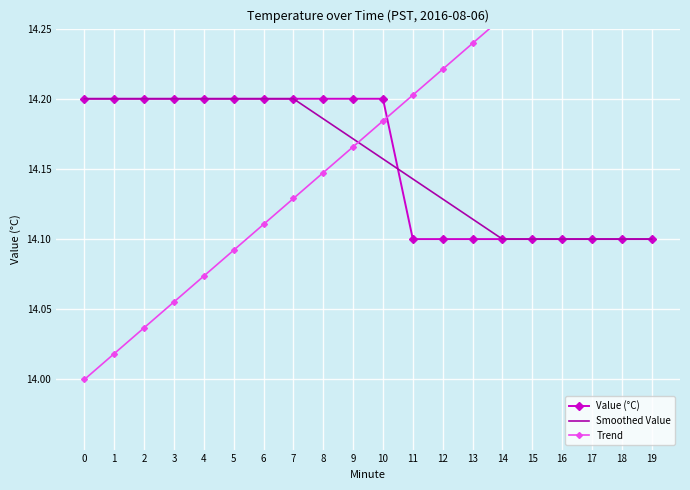

What is the spread (max minus min) of values at 14?

0.2